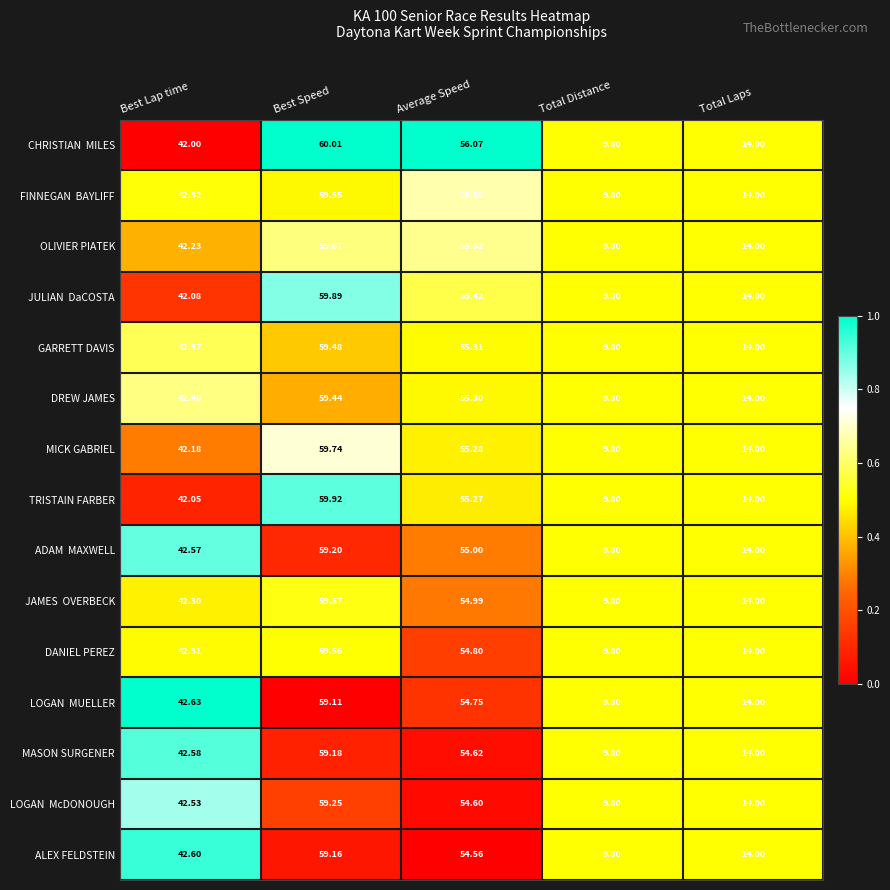

At which label does DREW JAMES first exceed 42?

Best Lap time